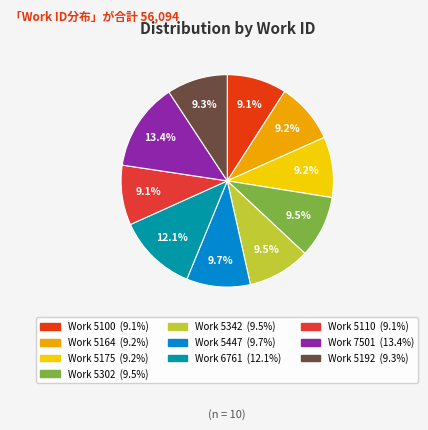

Is Work 5100 the majority of the pie?

No